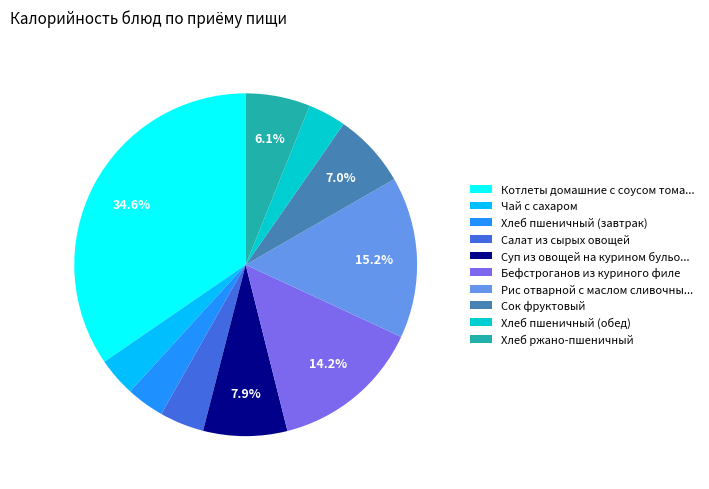

What is the ratio of the value at Хлеб пшеничный (завтрак) to the value at Сок фруктовый?

0.5